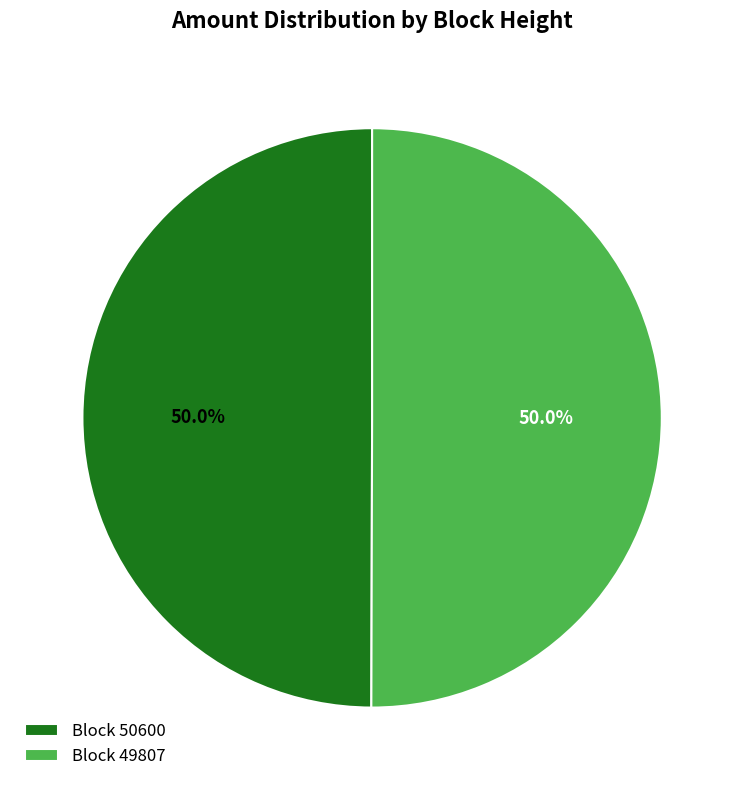

Do Block 50600 and Block 49807 together represent more than half of the pie?

Yes